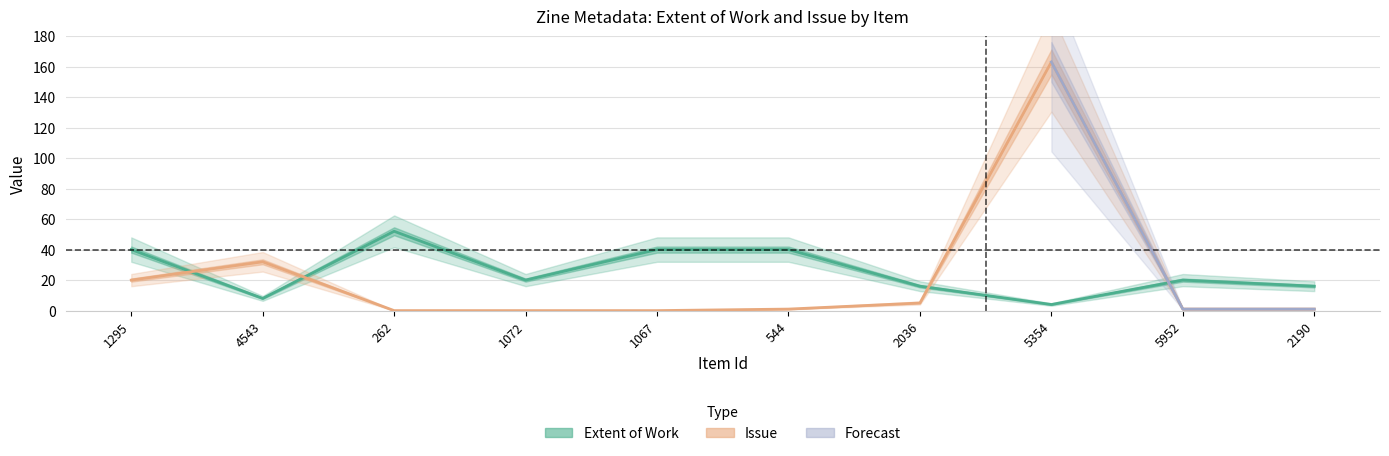

What is the value of the Issue point at the 7th from the left?

5